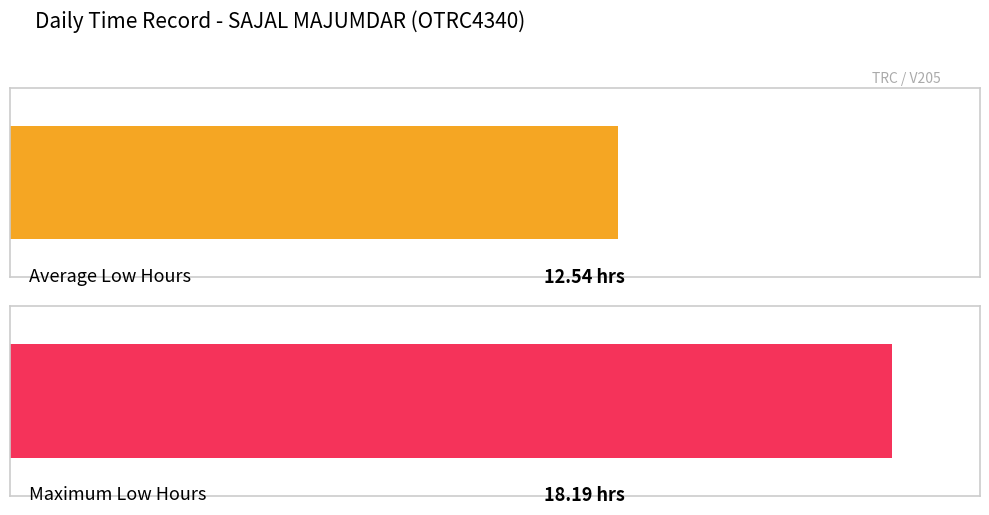

Are the bars grouped side by side (vs. stacked)?

No